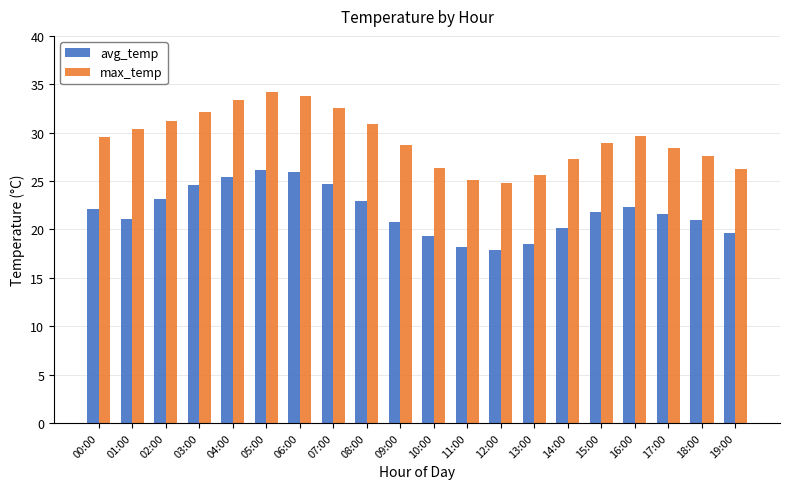

Which series has the largest range (max minus min)?

max_temp